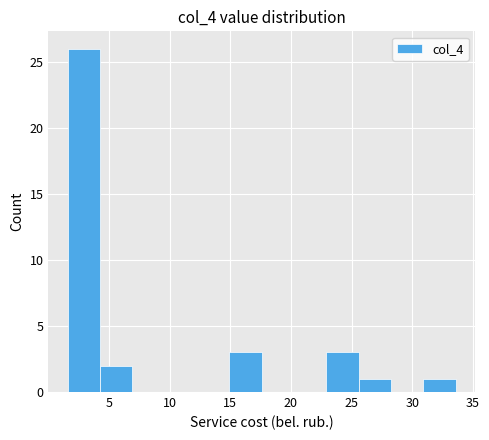

Reading left to right, list every bar in this chart as the range it spans on the x-axis followed by its height. Neither the bar edges nor the heights are printed on the chart, so give them approximately, as read against the axes.

1.5 to 4.5: 26
4.5 to 7.0: 2
7.0 to 9.5: 0
9.5 to 12.5: 0
12.5 to 15.0: 0
15.0 to 17.5: 3
17.5 to 20.5: 0
20.5 to 23.0: 0
23.0 to 25.5: 3
25.5 to 28.5: 1
28.5 to 31.0: 0
31.0 to 33.5: 1